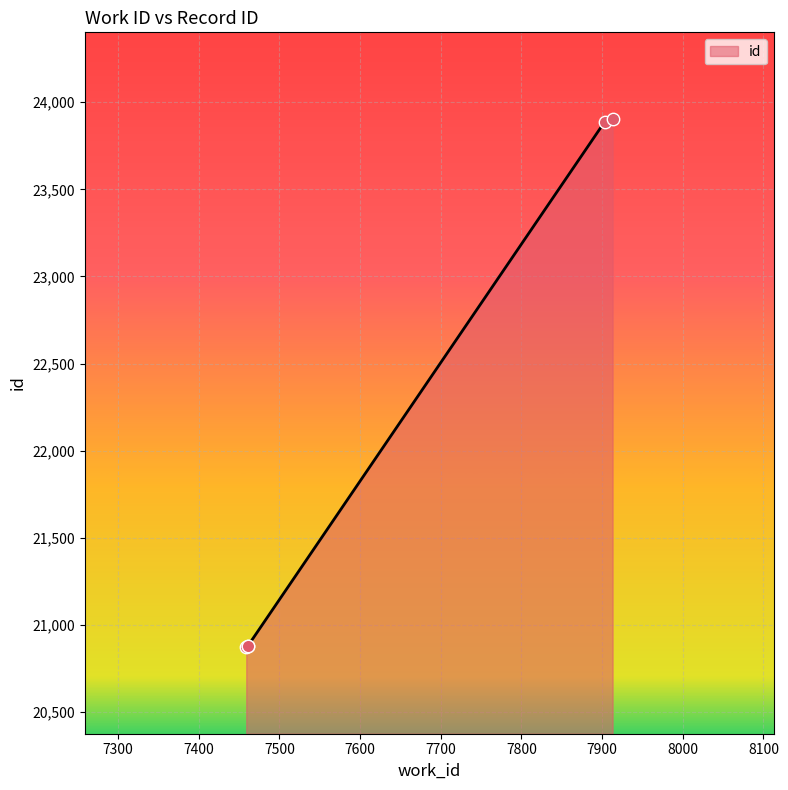

Which has a higher value, 7459 or 7913?

7913